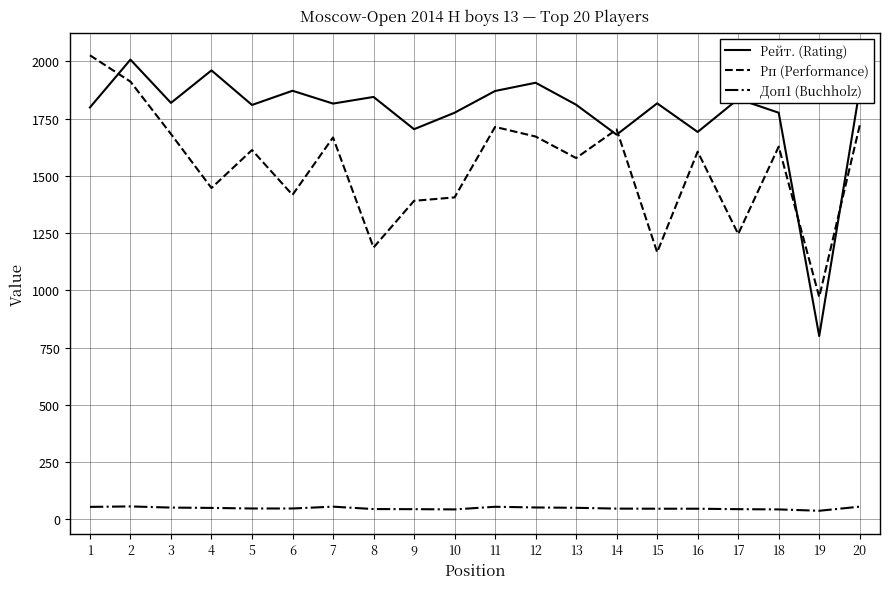

What is the difference between the maximum and minimum values in the Рейт. (Rating) series?

1208.0